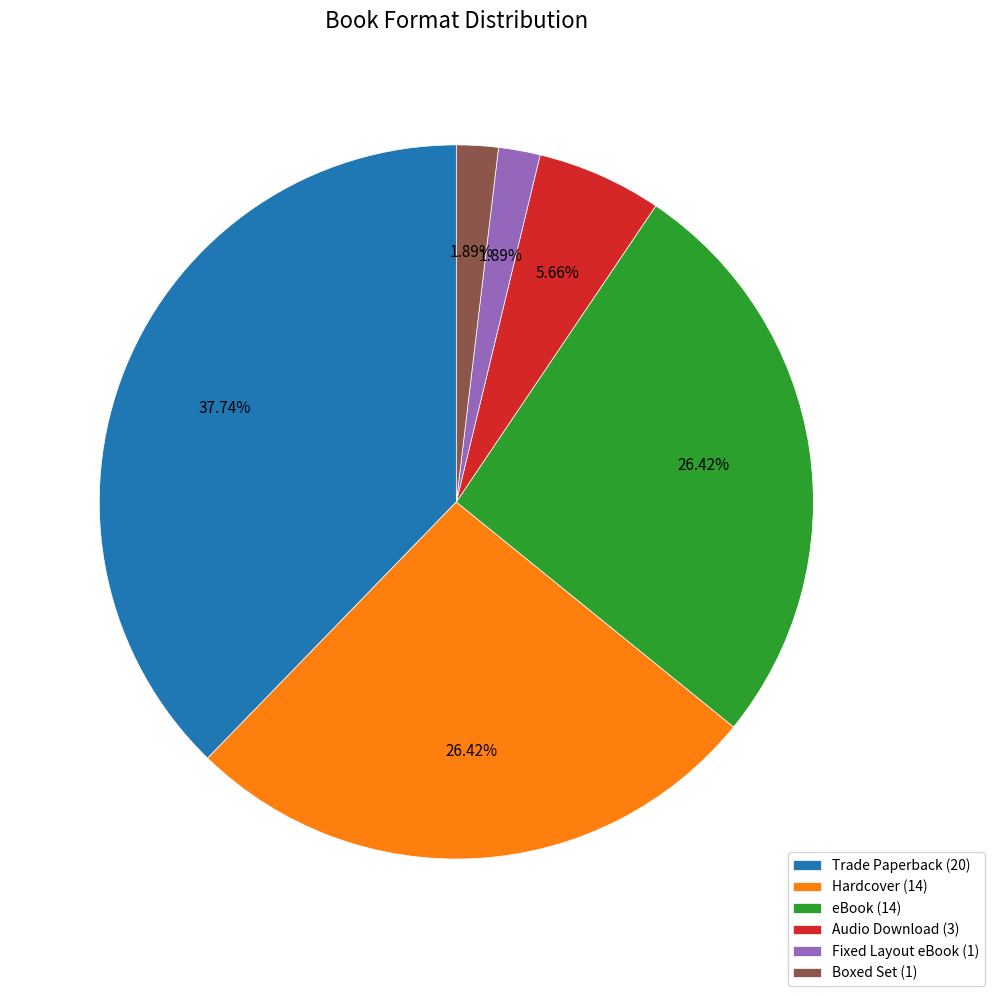

Between Boxed Set (1) and Hardcover (14), which is larger?

Hardcover (14)